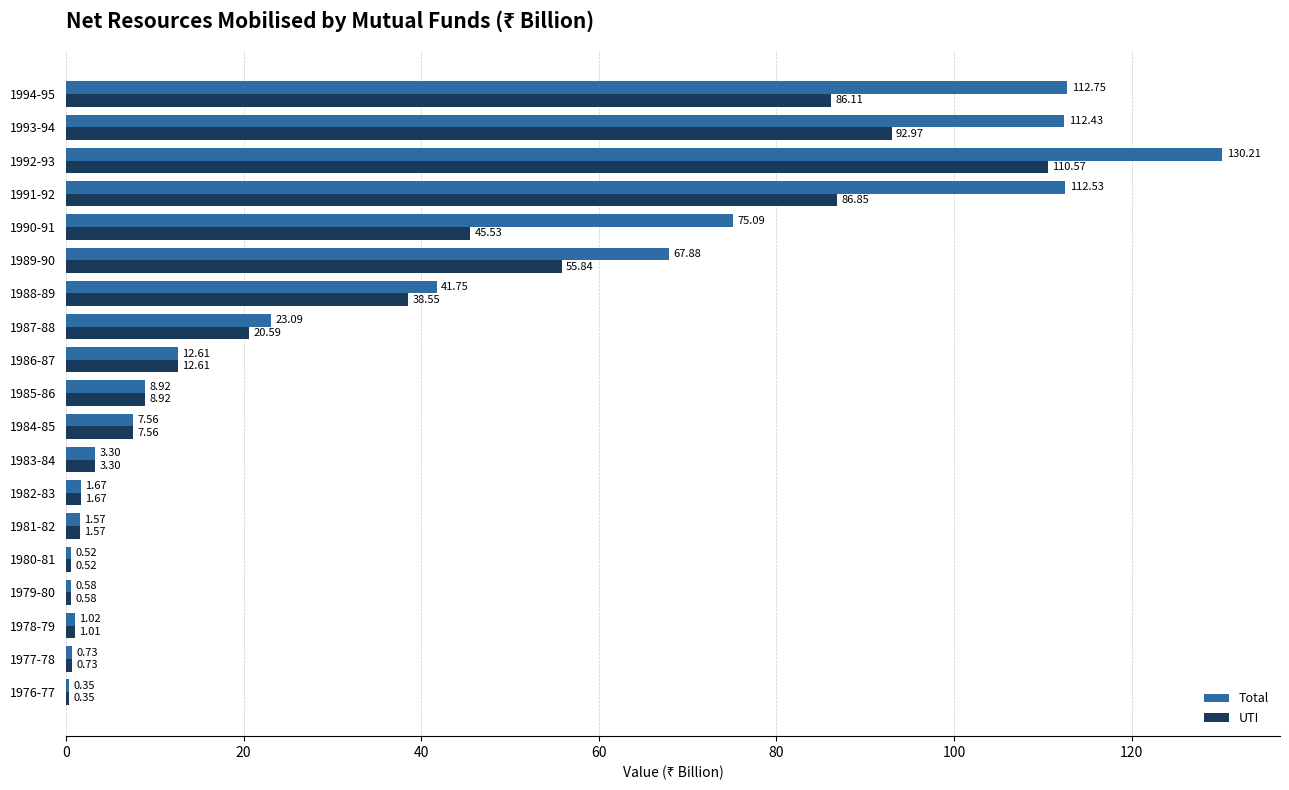

Is the value of UTI at 1984-85 greater than the value of Total at 1986-87?

No